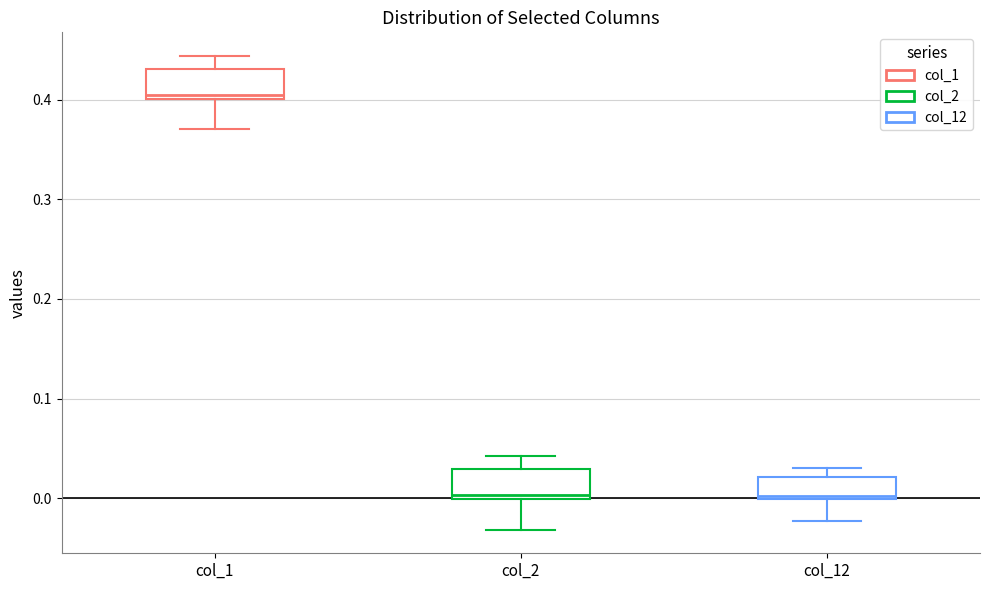

Where is the lower edge of the box for col_1 on the y-axis? The values are not printed on the chart, so give them approximately, as read against the axis.

0.40